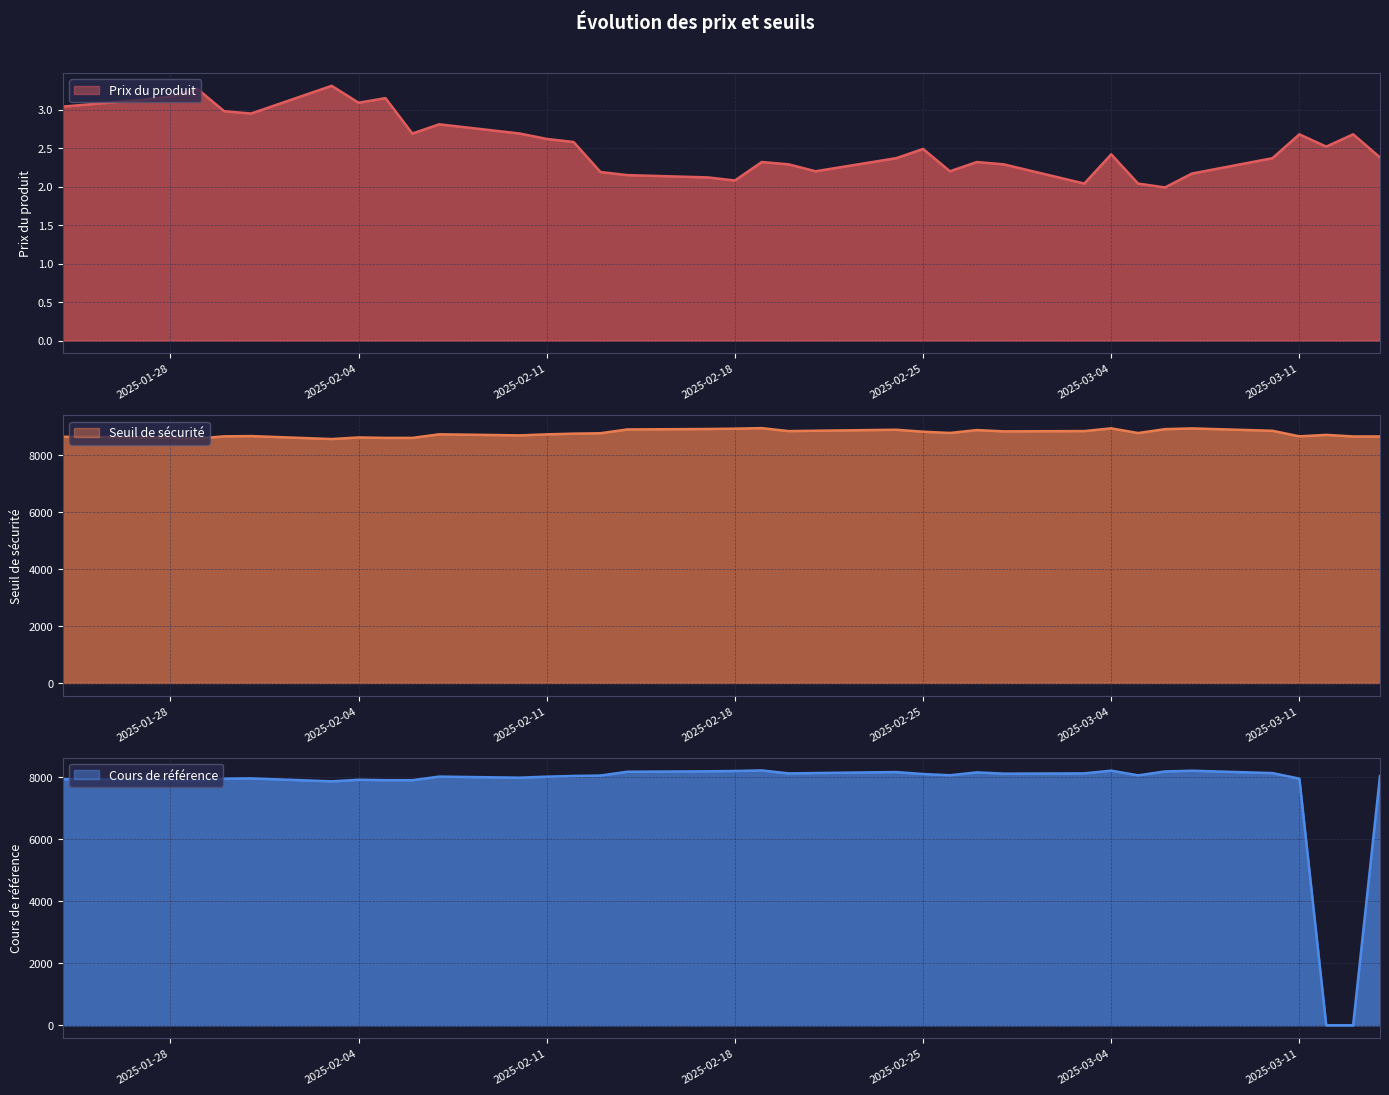

True or false: Seuil de sécurité and Cours de référence cross at least once.

False